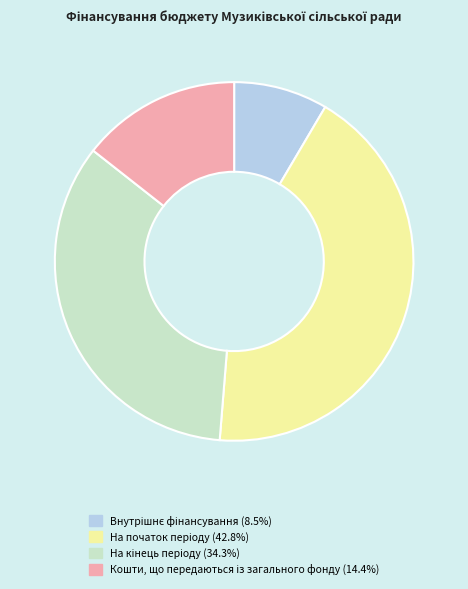

Does any single category account for the majority?

No